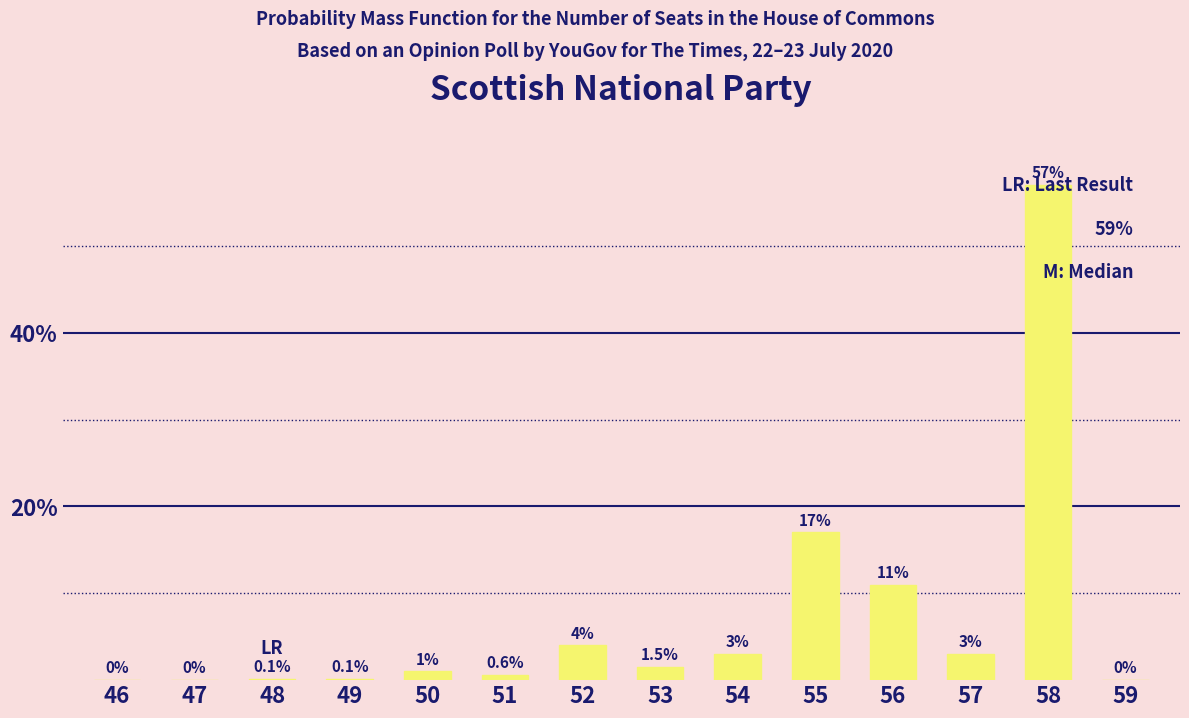

Reading left to right, transcribe all the data shown in this chart.

0.0	0.0	0.1	0.1	1.0	0.6	4.0	1.5	3.0	17.0	11.0	3.0	57.0	0.0